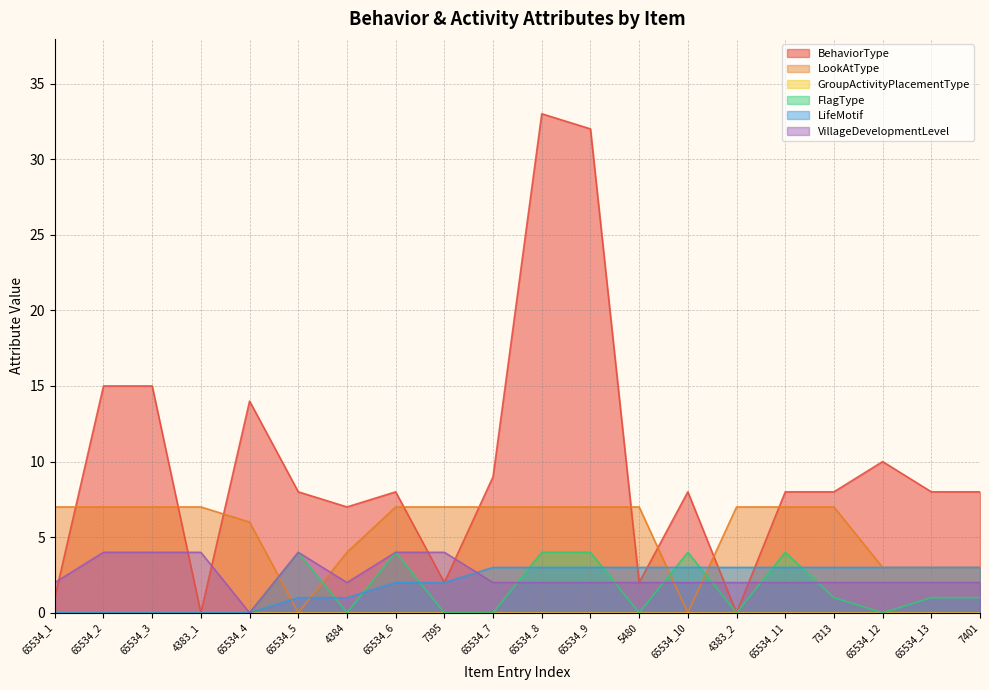

The LifeMotif series shows 1 at 65534_13. True or false?

False